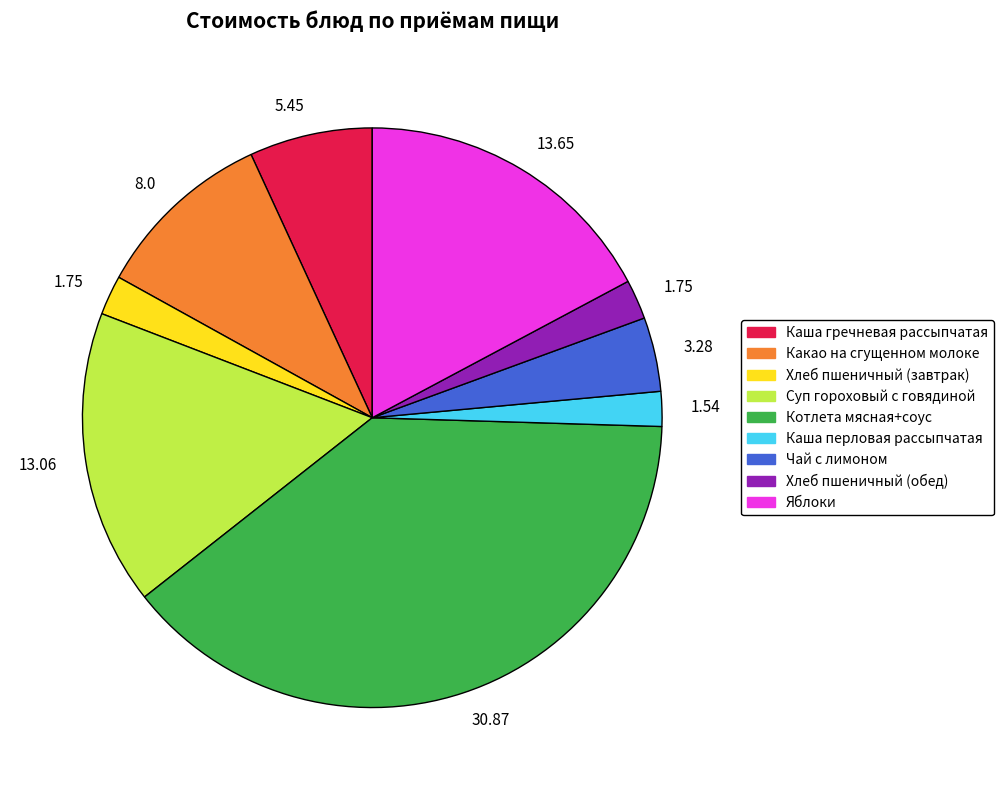

How many segments does this pie chart have?

9